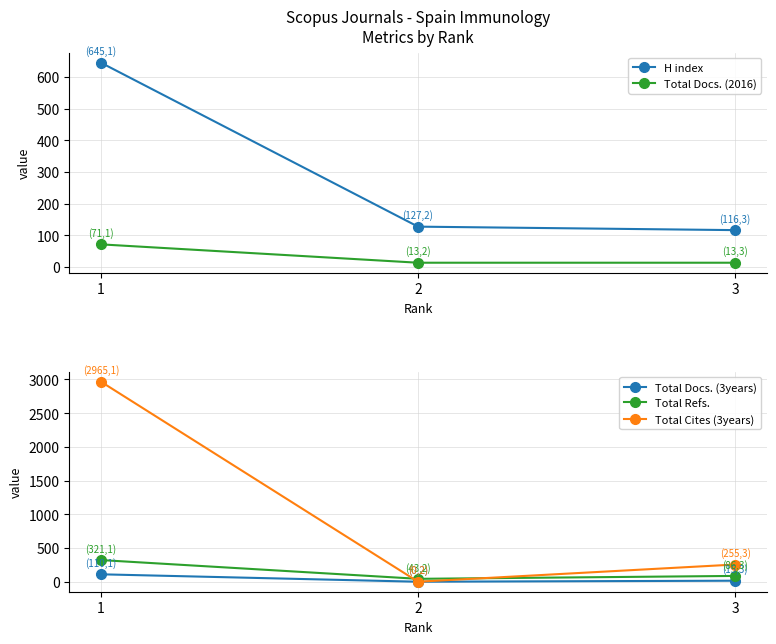

At which label does Total Docs. (2016) reach its minimum?

2